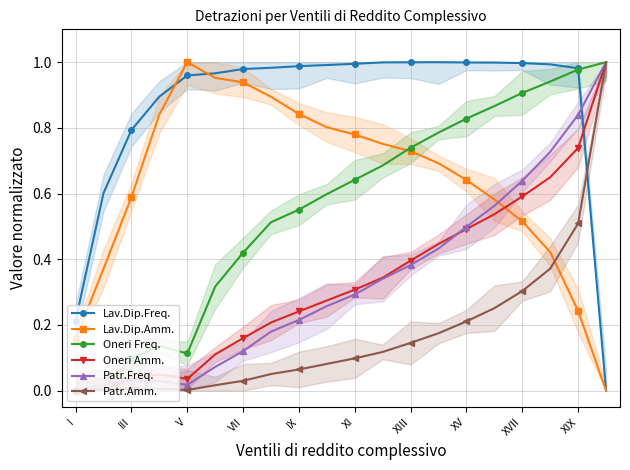

What is the difference between the maximum and minimum values in the Oneri Freq. series?

1.0